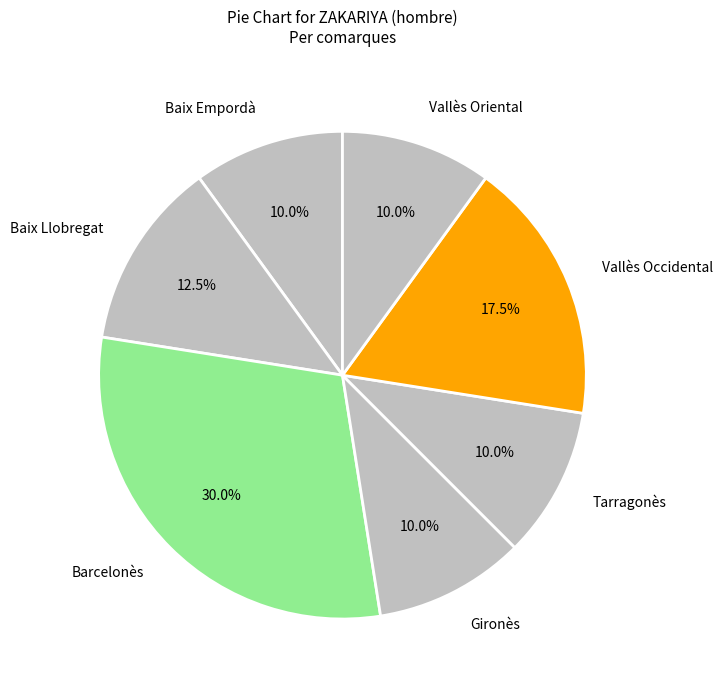

To the nearest percent, what is the average slice percentage?

14%